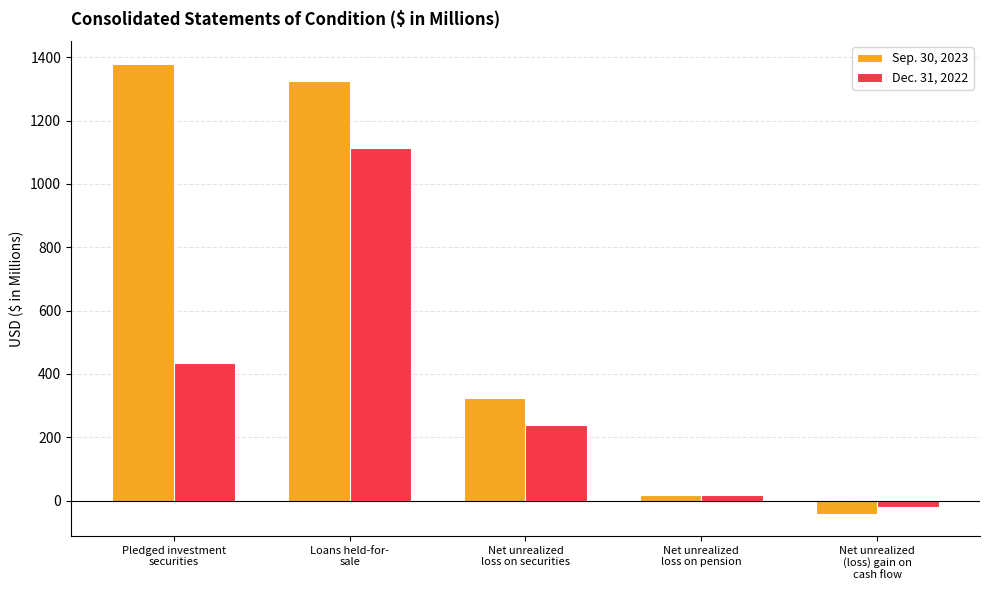

List the labels in order of Dec. 31, 2022 value, smallest first.

Net unrealized
(loss) gain on
cash flow, Net unrealized
loss on pension, Net unrealized
loss on securities, Pledged investment
securities, Loans held-for-
sale